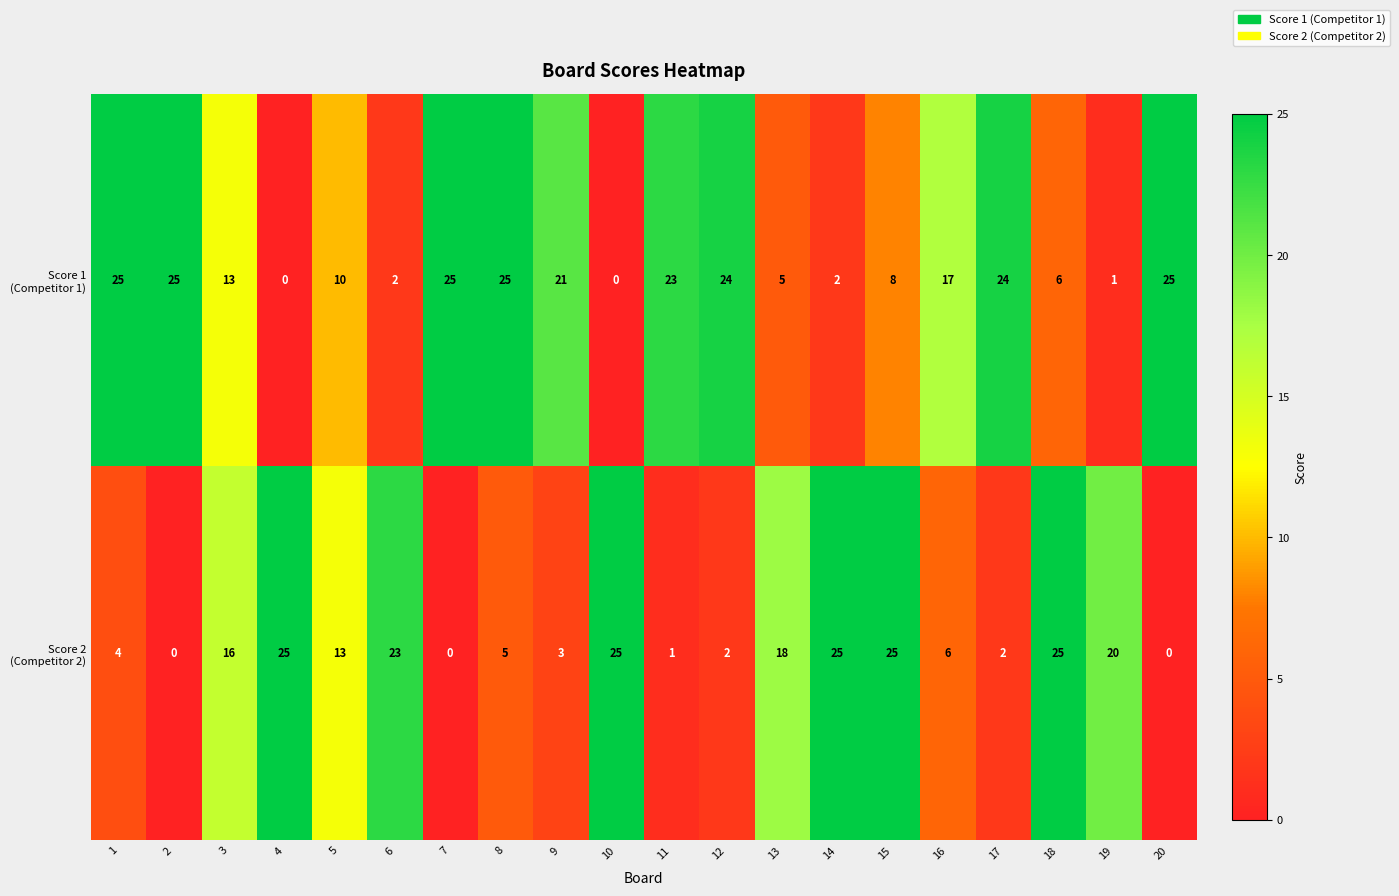

Count the number of categories in the chart.

20